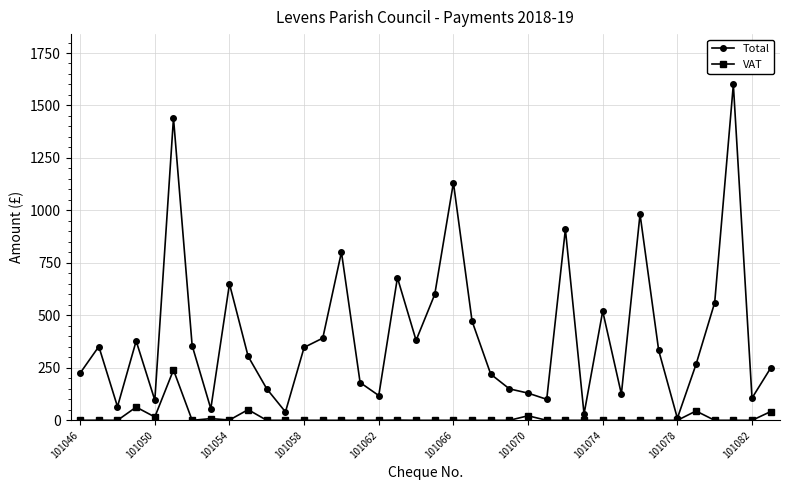

How many interior local peaks does the Total series have?

11